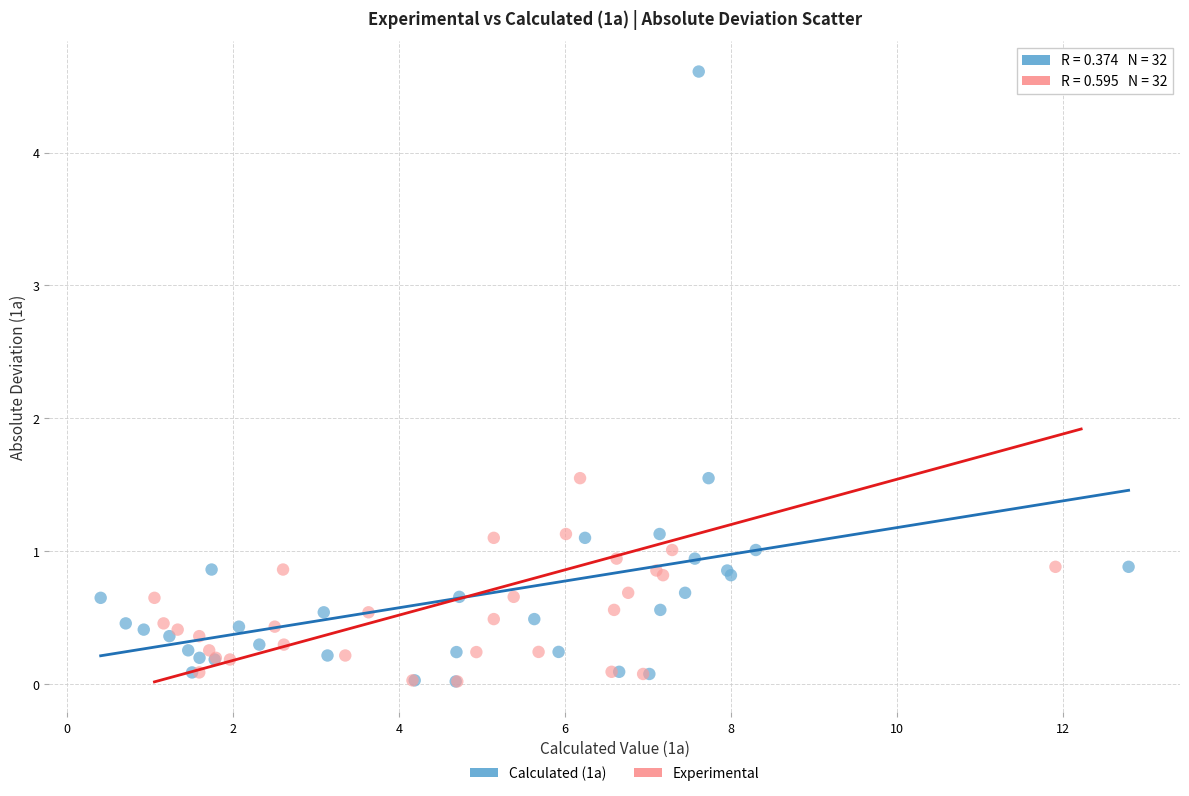

What are all the series names shown in the legend?

Calculated (1a), Experimental